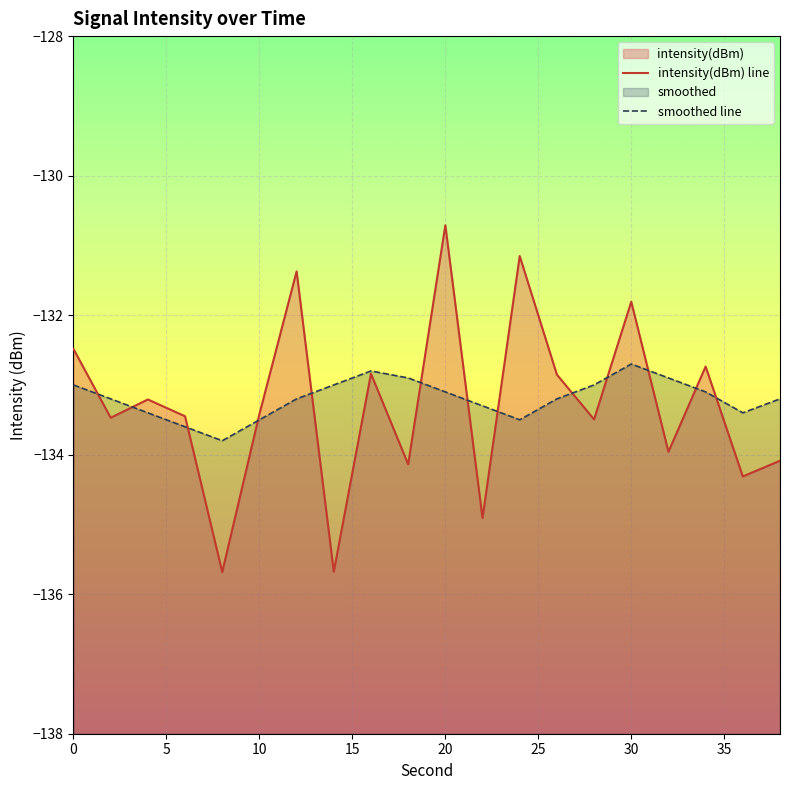

Between 10 and 38, which series saw the biggest shift?

intensity(dBm)